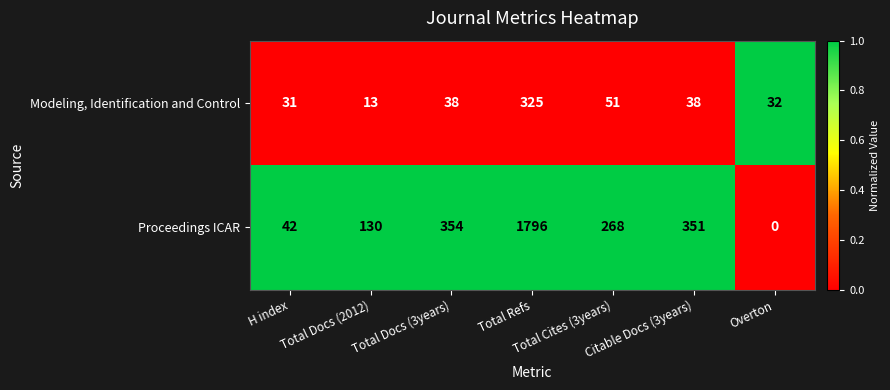

Rank the series at Citable Docs (3years) from highest to lowest value.

Proceedings ICAR, Modeling, Identification and Control